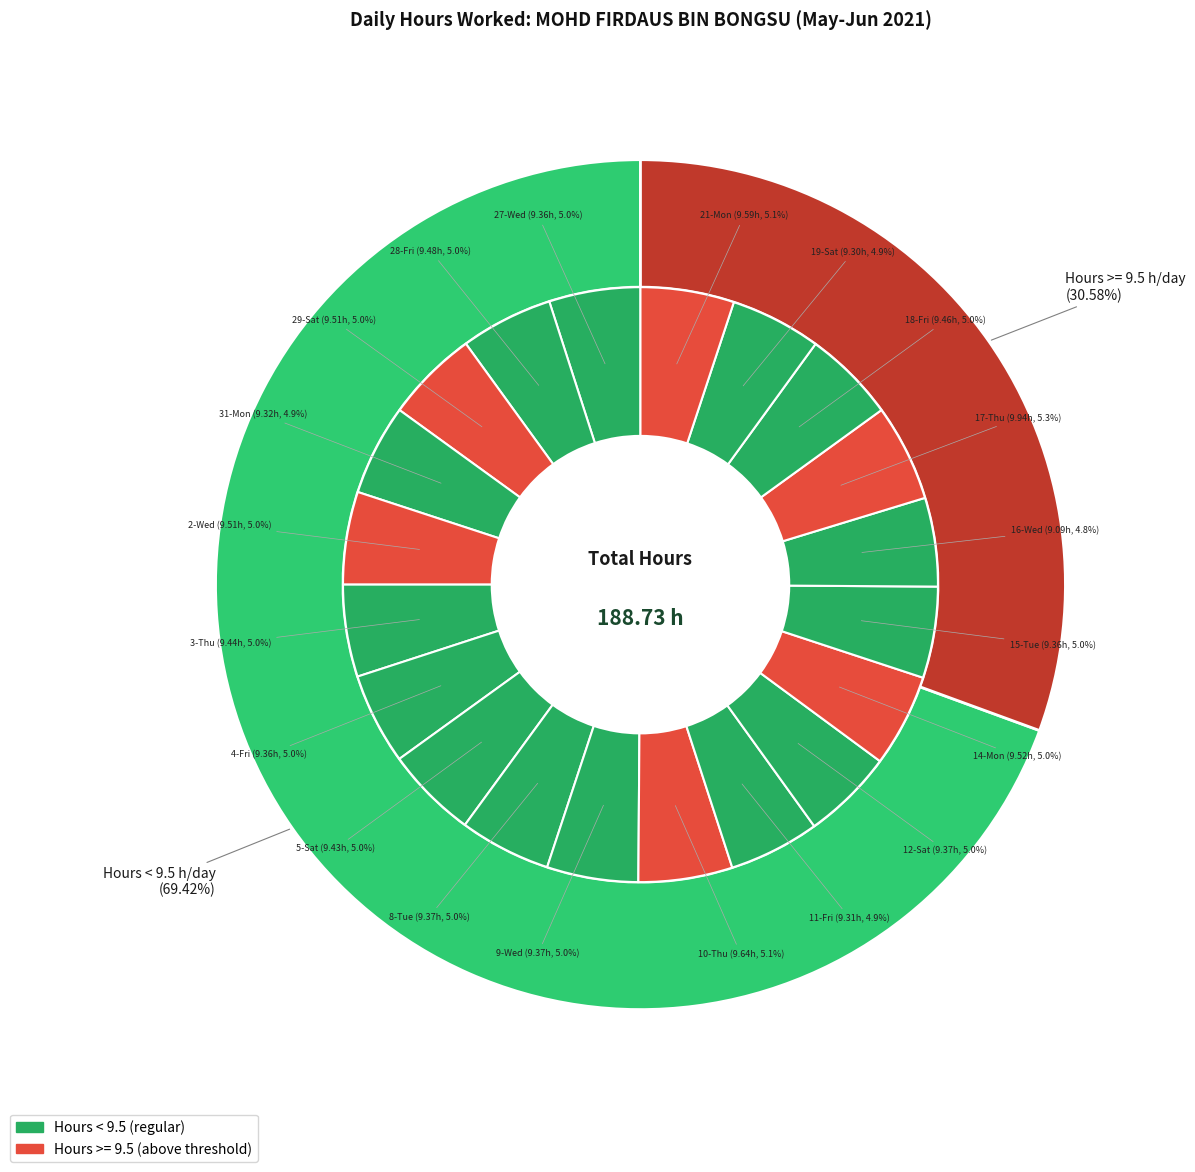

How many slices are in this pie chart?

20